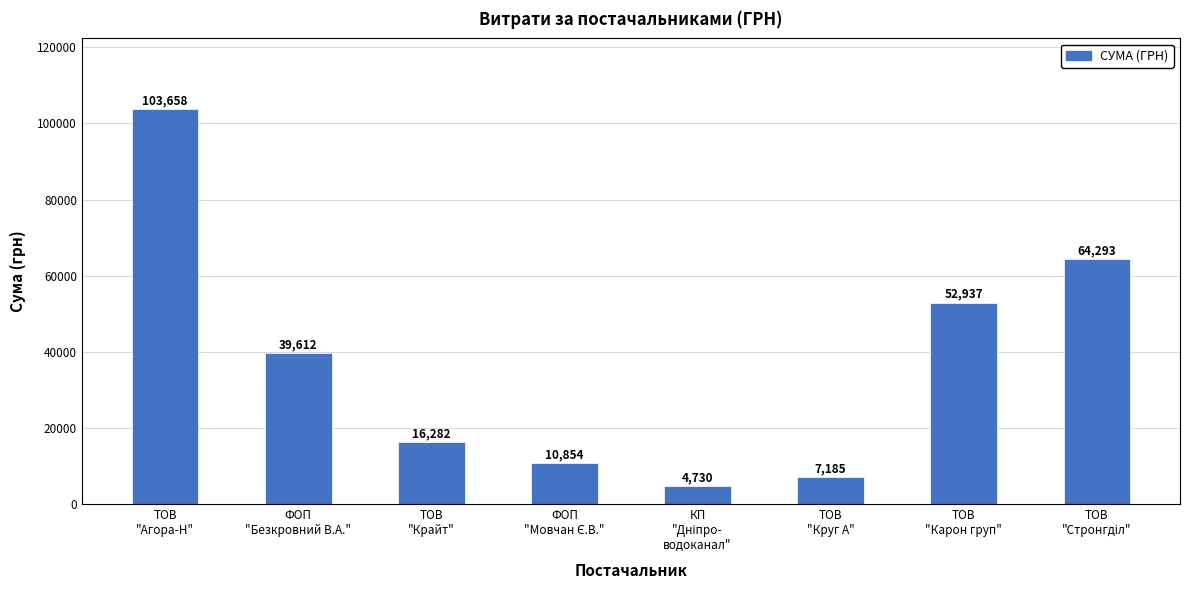

What is the difference between the maximum and minimum values?

98928.0